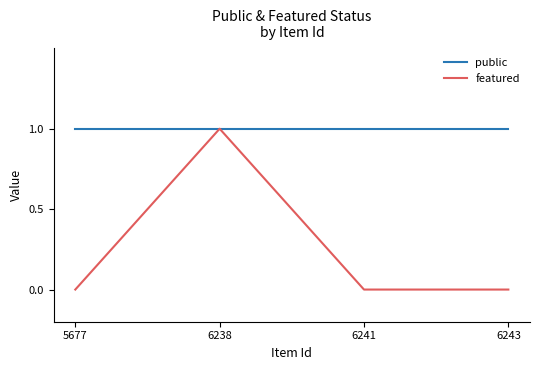

Reading left to right, extract all data points from this chart.

public: 1	1	1	1
featured: 0	1	0	0